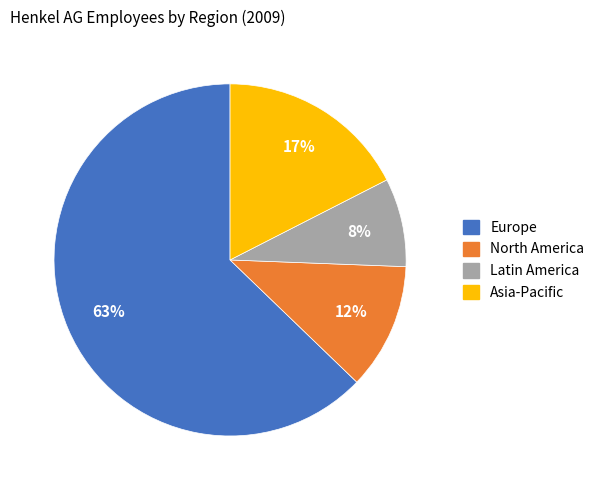

Is it true that Latin America is 8% of the pie?

True